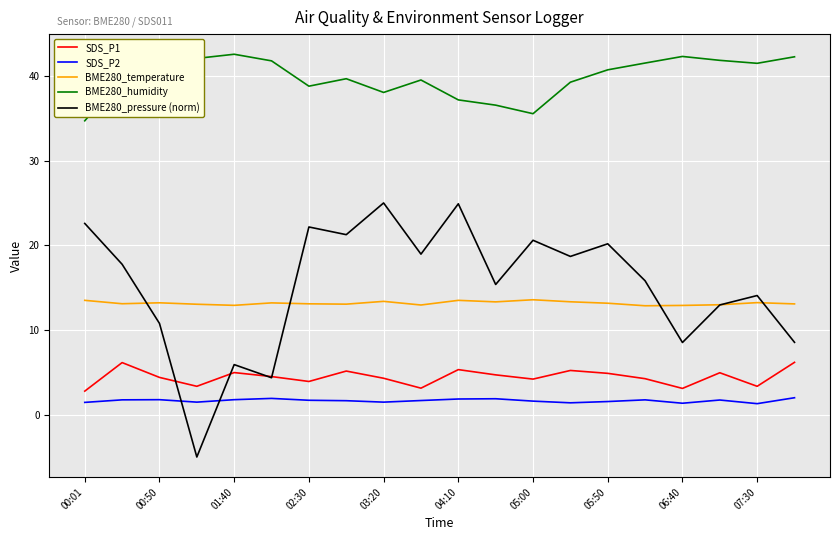

In SDS_P2, how many points are higher than both neighbors (excluding endpoints)?

5